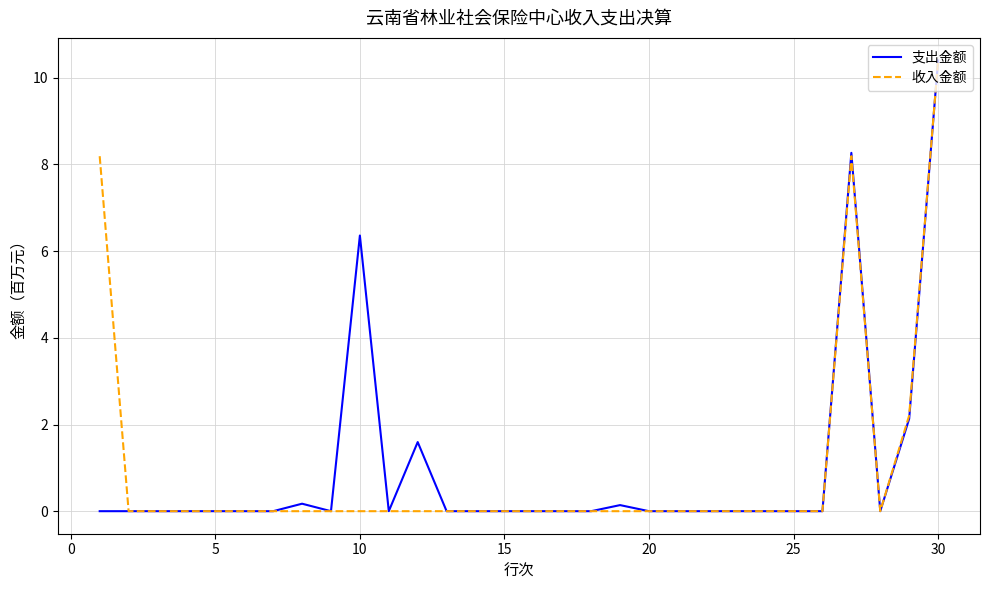

What is the highest value of the 收入金额 series?

10.4